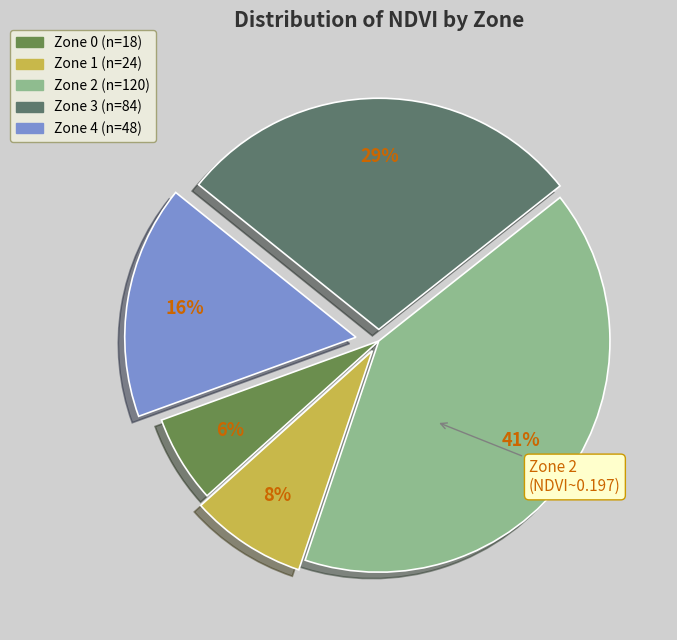

How many slices are in this pie chart?

5